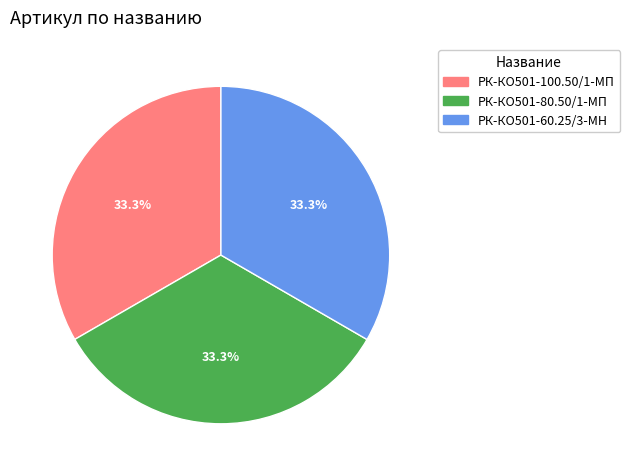

What is the total percentage of РК-КО501-60.25/3-МН and РК-КО501-100.50/1-МП?

66.7%